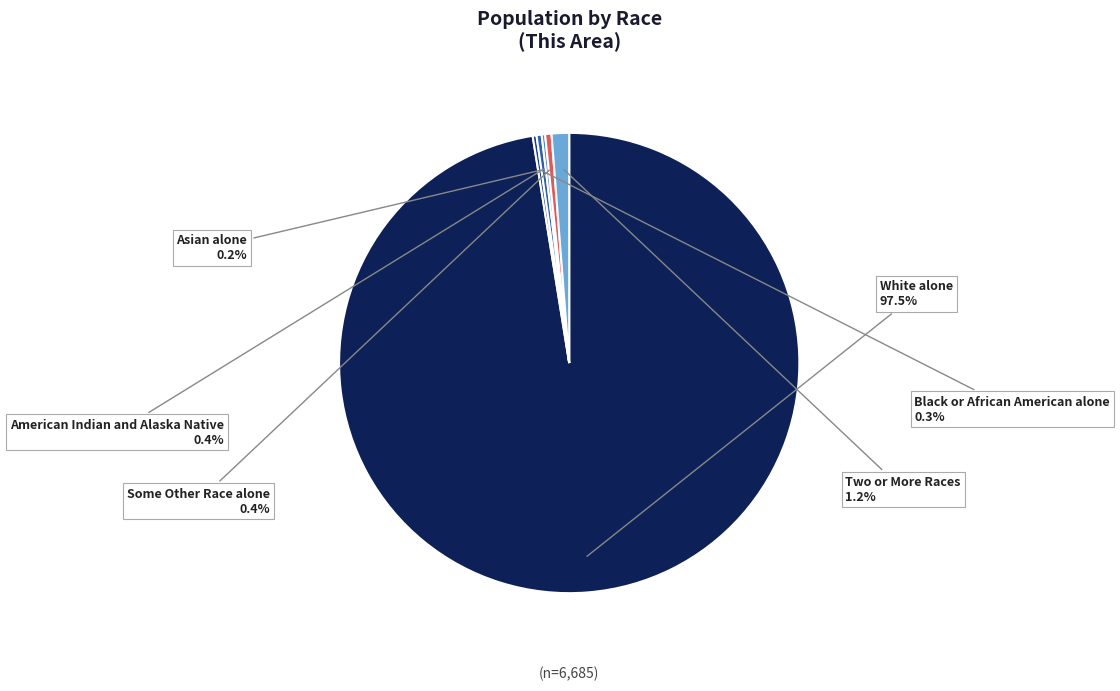

Is there a majority slice in this chart?

Yes